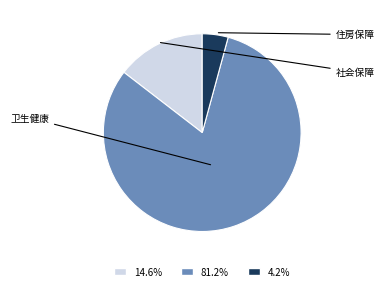

Which slice is the largest?

卫生健康支出